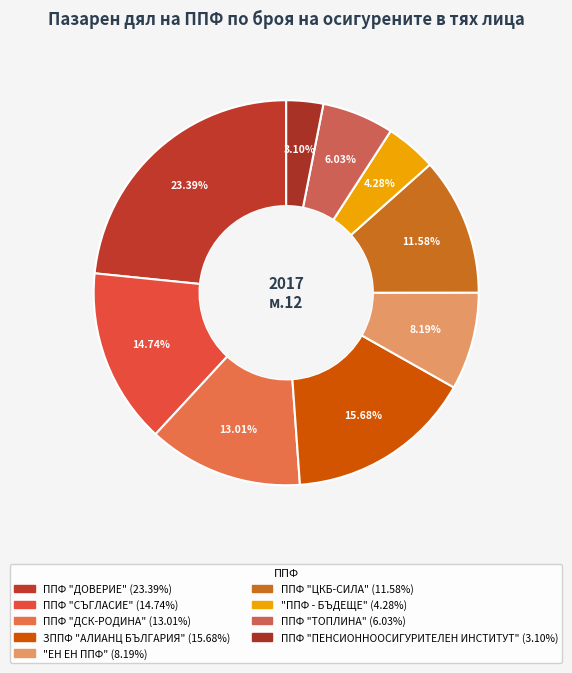

What portion of the pie excludes ППФ "ДОВЕРИЕ"?

76.6%